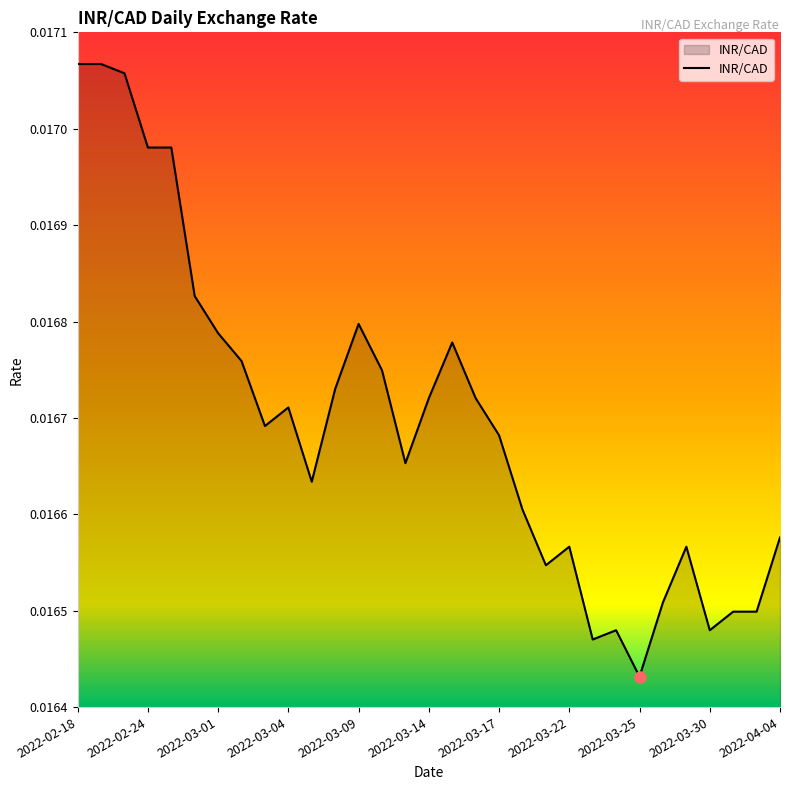

List the labels in order of value, smallest first.

2022-03-25, 2022-03-23, 2022-03-24, 2022-03-30, 2022-03-31, 2022-04-01, 2022-03-28, 2022-03-21, 2022-03-22, 2022-03-29, 2022-04-04, 2022-03-18, 2022-03-07, 2022-03-11, 2022-03-17, 2022-03-03, 2022-03-04, 2022-03-14, 2022-03-16, 2022-03-08, 2022-03-10, 2022-03-02, 2022-03-15, 2022-03-01, 2022-03-09, 2022-02-28, 2022-02-24, 2022-02-25, 2022-02-23, 2022-02-18, 2022-02-22